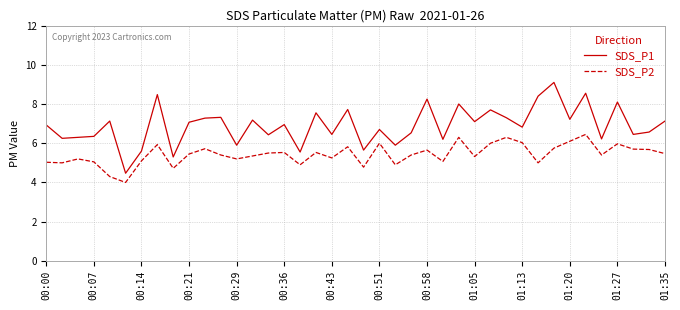

What are all the series names shown in the legend?

SDS_P1, SDS_P2